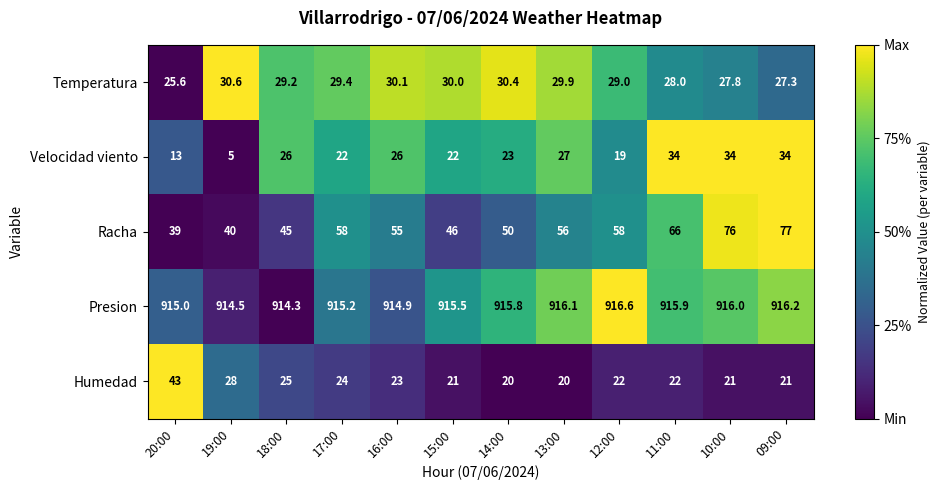

What is the difference between the maximum and minimum values in the Velocidad viento series?

29.0